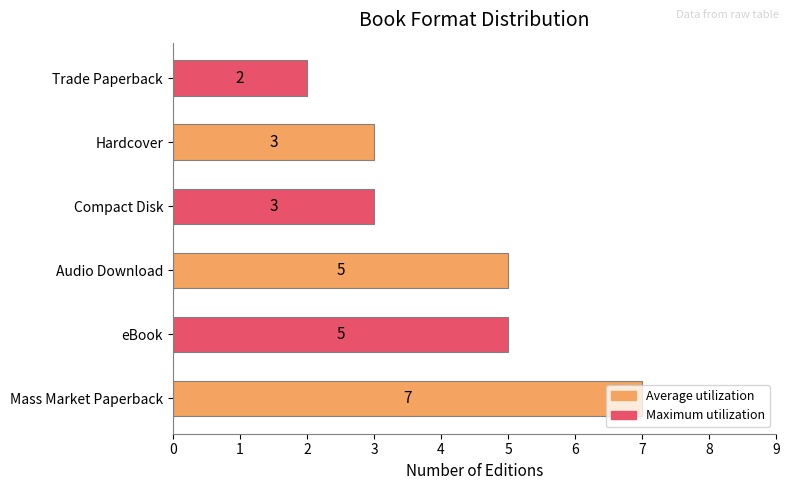

Count the values in the range 3 to 5.

4